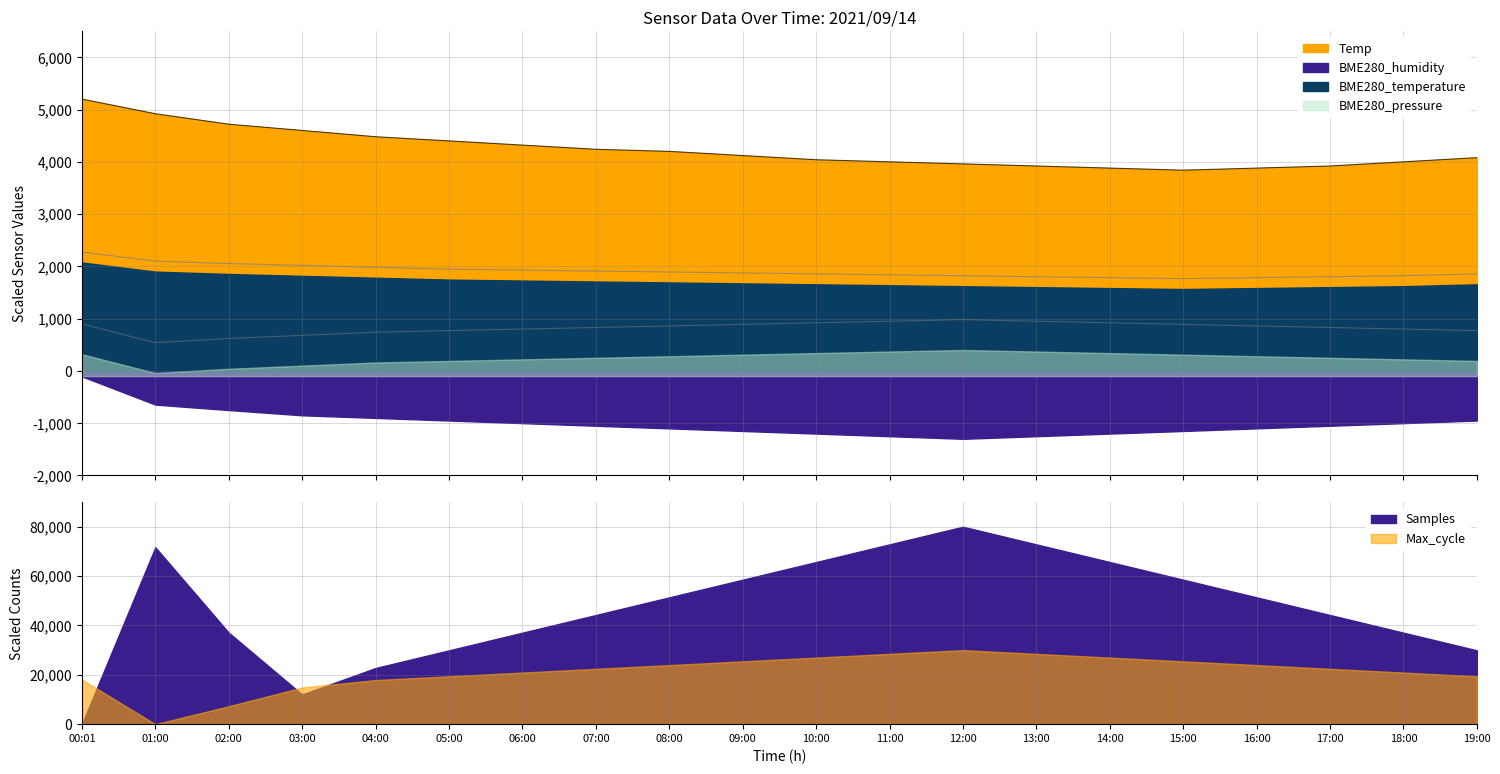

What is the minimum value for Temp?

3840.0